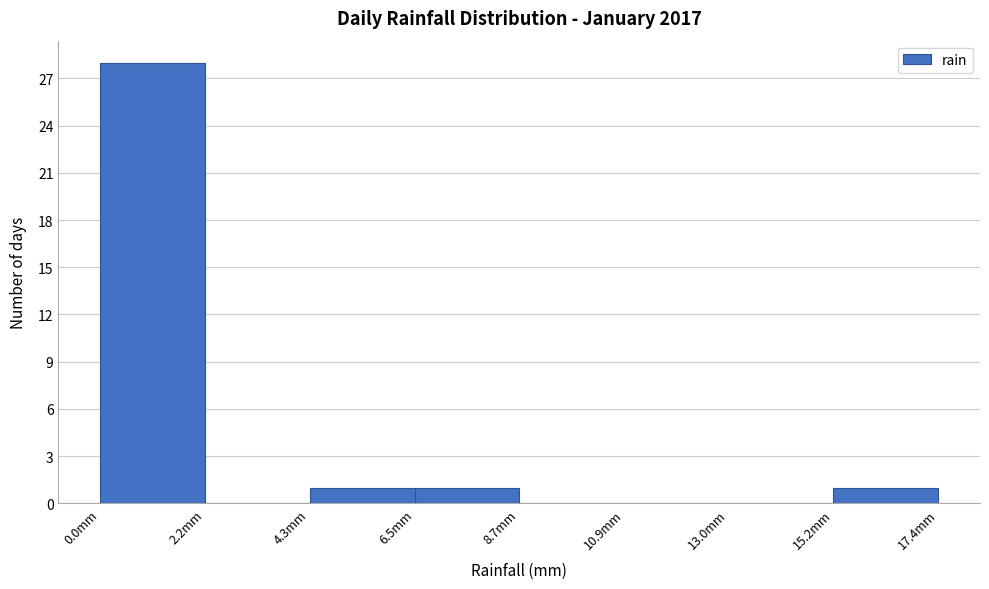

Reading left to right, transcribe this chart: for each bar, give the range it covers on the x-axis and its height. Neither the bar edges nor the heights are printed on the chart, so give them approximately, as read against the axes.

0.0 to 2.0: 28
2.0 to 4.5: 0
4.5 to 6.5: 1
6.5 to 8.5: 1
8.5 to 11.0: 0
11.0 to 13.0: 0
13.0 to 15.0: 0
15.0 to 17.5: 1